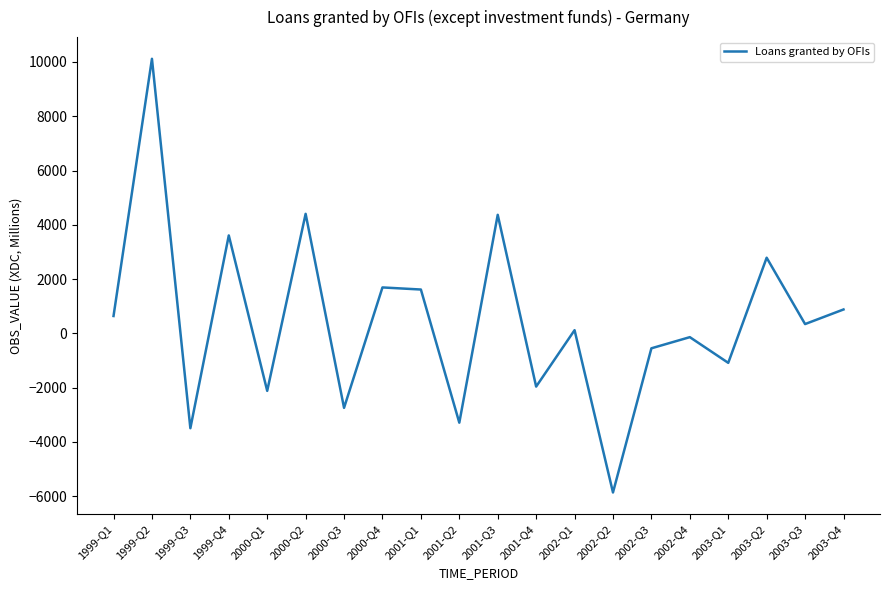

What position from the left is 2003-Q1?

17